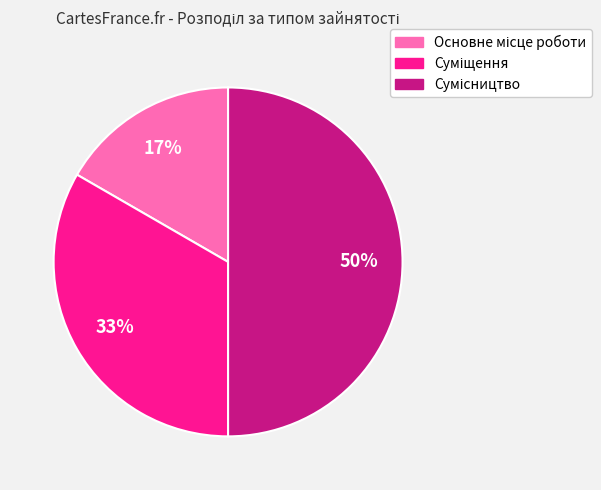

To the nearest percent, what is the difference between the largest and smallest slice percentages?

33%